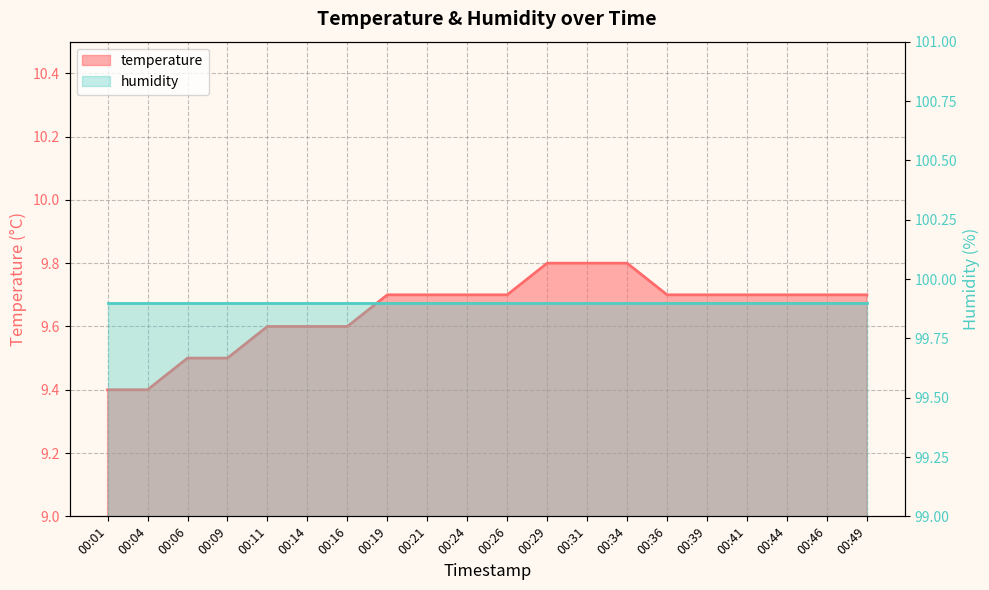

Rank the categories by value from lowest to highest.

00:01, 00:04, 00:06, 00:09, 00:11, 00:14, 00:16, 00:19, 00:21, 00:24, 00:26, 00:36, 00:39, 00:41, 00:44, 00:46, 00:49, 00:29, 00:31, 00:34